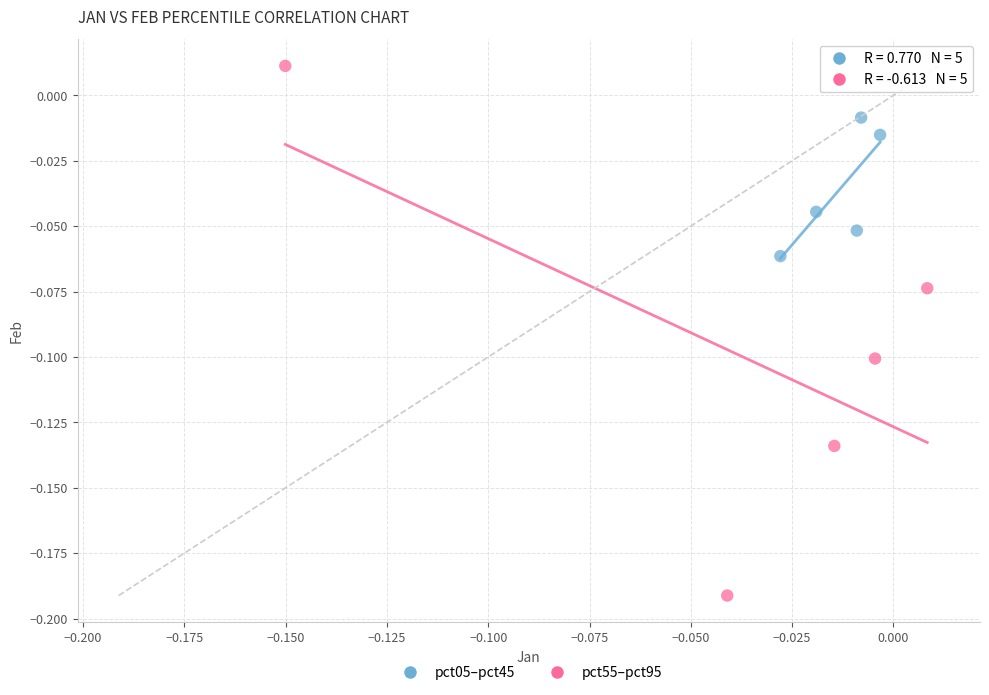

Which series has the widest spread of Y values?

pct55–pct95